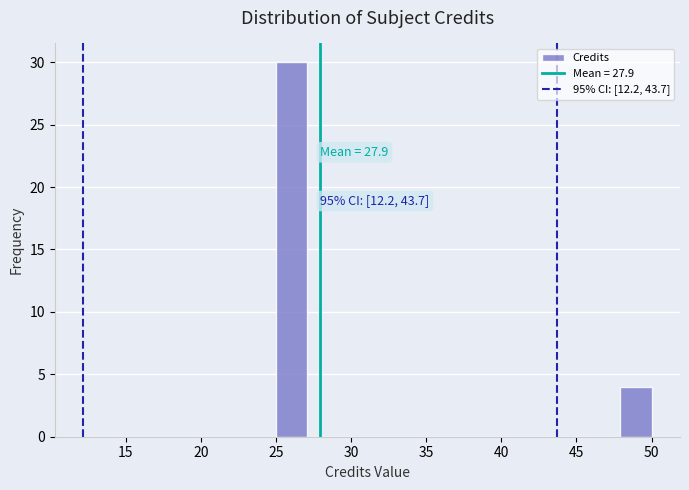

Over which range of the x-axis is the bar tallest?

25.0 to 27.0